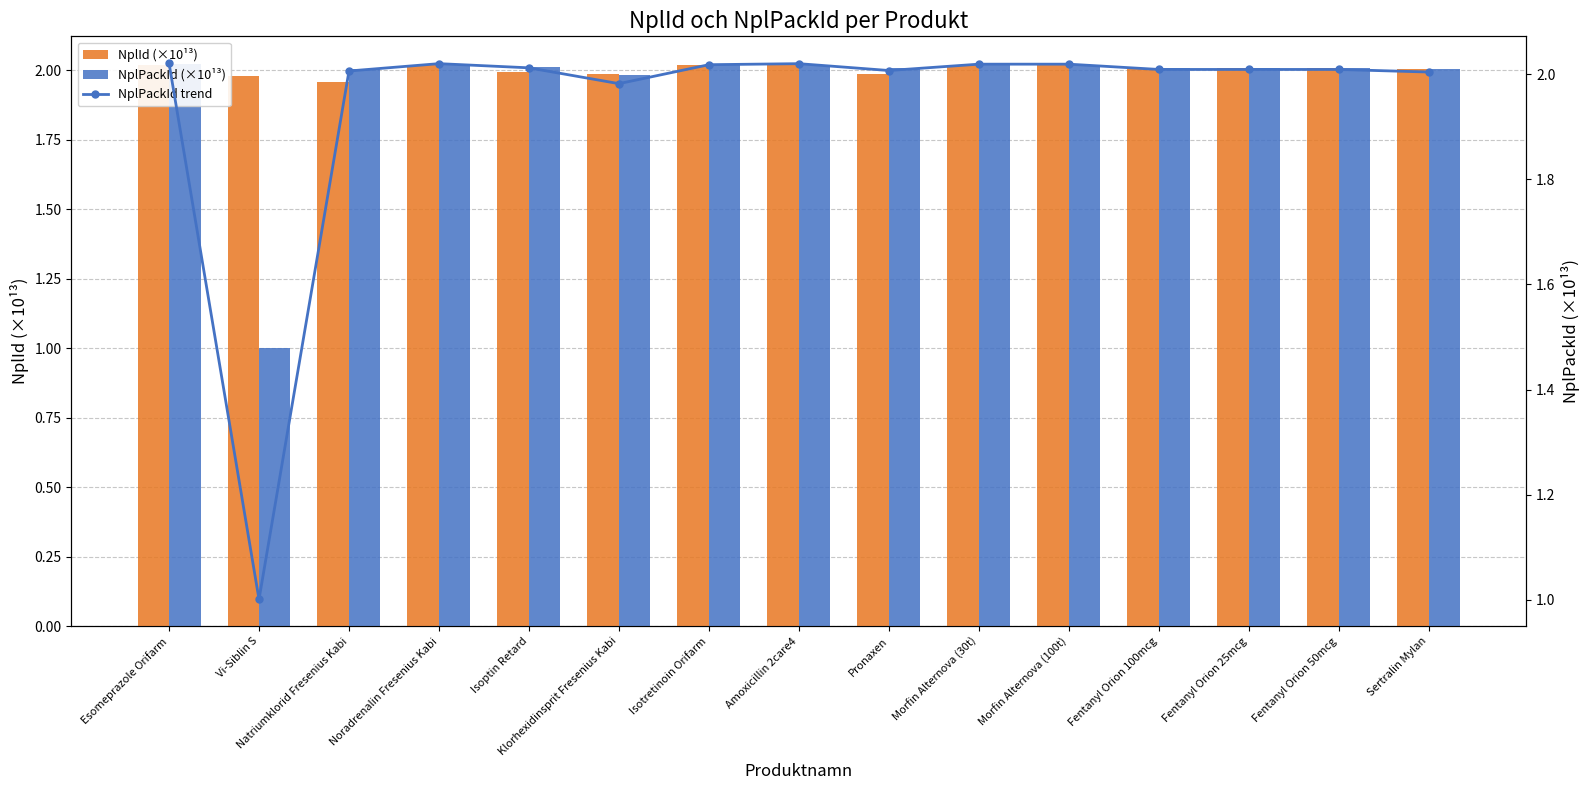

The value of NplId (×10¹³) at Isoptin Retard is 0.9. True or false?

False